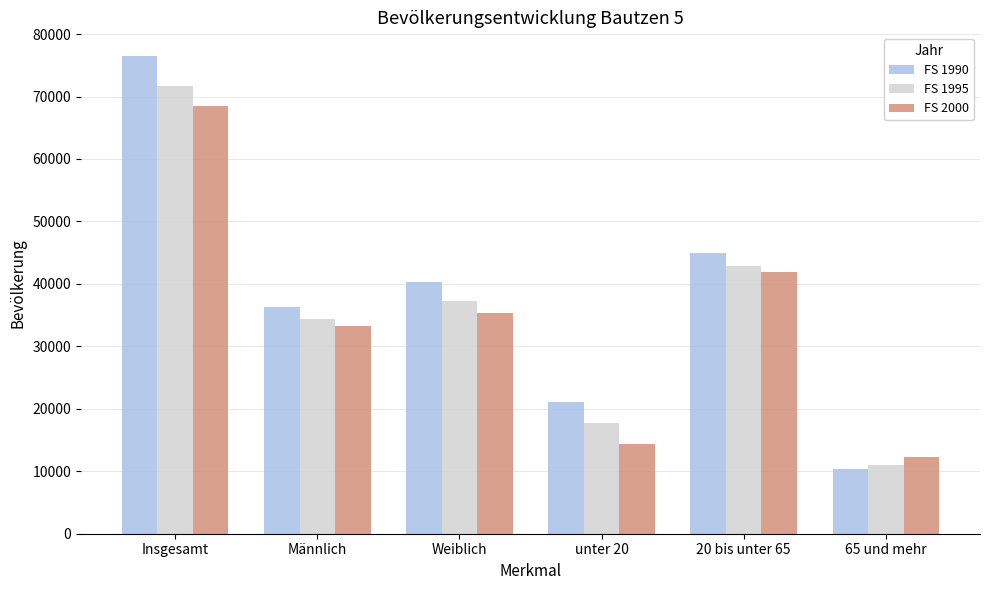

Reading left to right, extract all data points from this chart.

FS 1990: 76454	36228	40226	21169	44904	10381
FS 1995: 71693	34404	37289	17740	42919	11034
FS 2000: 68489	33228	35261	14400	41884	12205